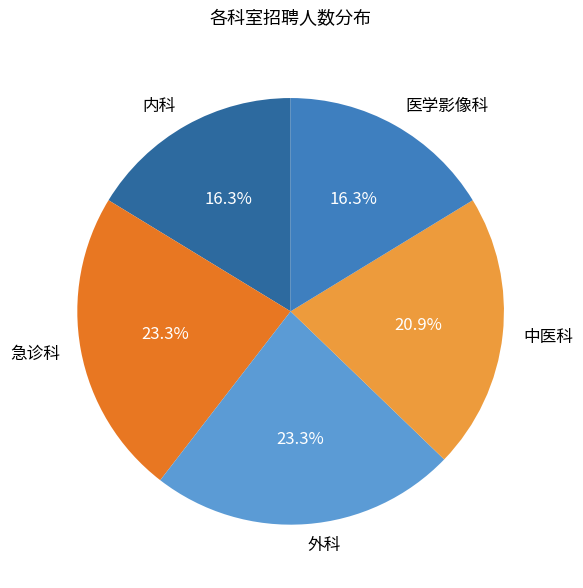

What portion of the pie excludes 急诊科?

76.7%